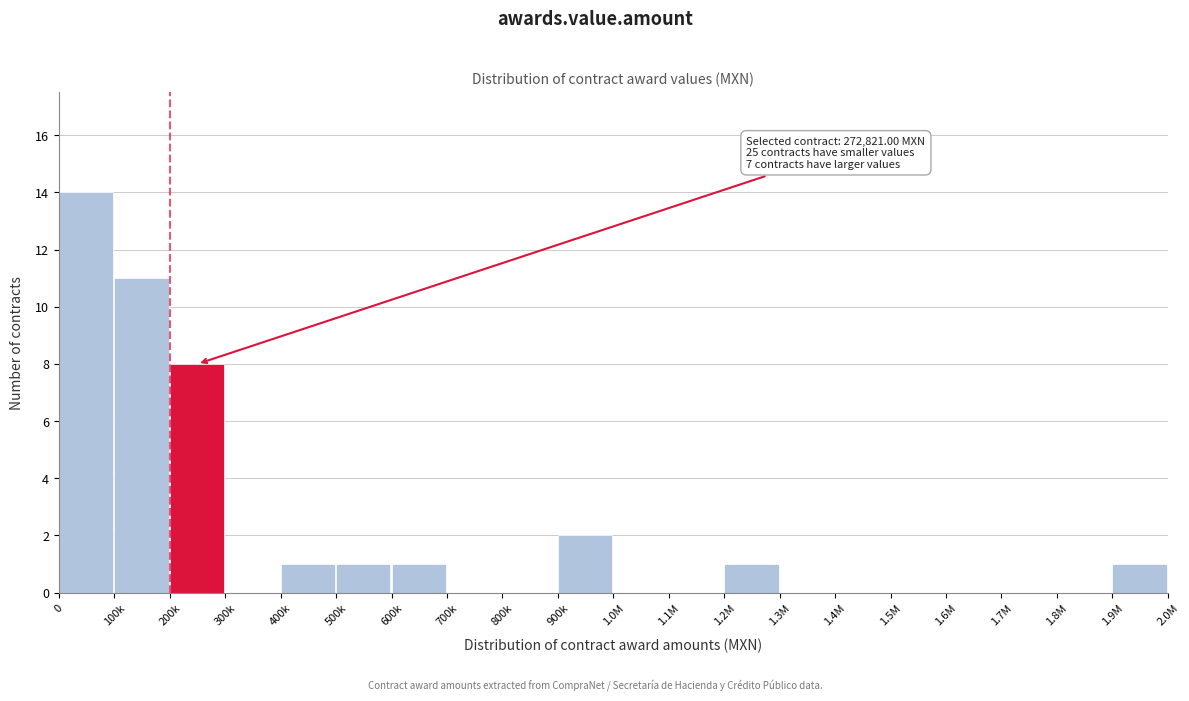

Reading left to right, what are all the values shown in this chart?

0=14	100k=11	200k=8	300k=0	400k=1	500k=1	600k=1	700k=0	800k=0	900k=2	1.0M=0	1.1M=0	1.2M=1	1.3M=0	1.4M=0	1.5M=0	1.6M=0	1.7M=0	1.8M=0	1.9M=1